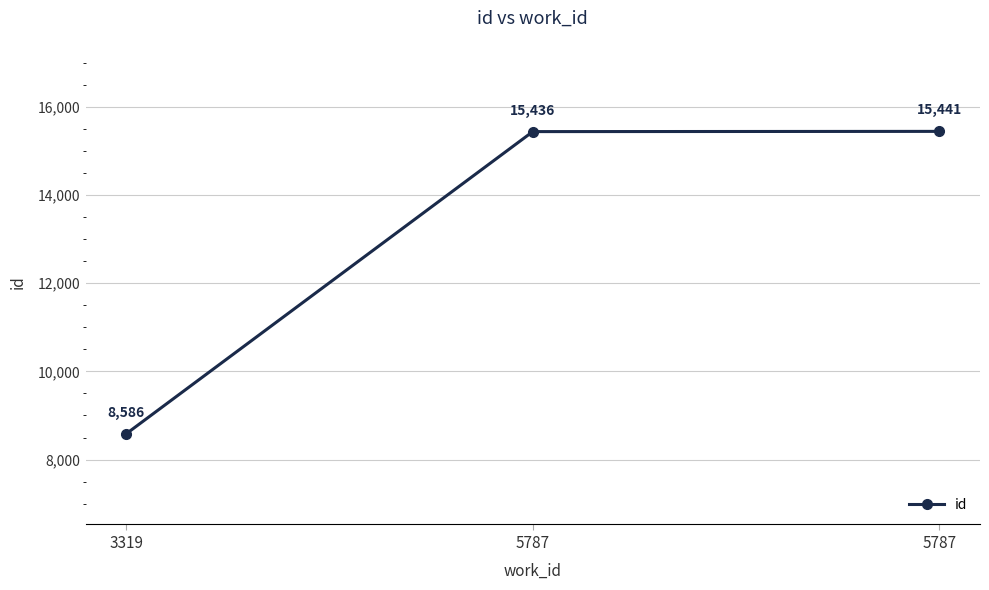

How many lines are shown in the chart?

1